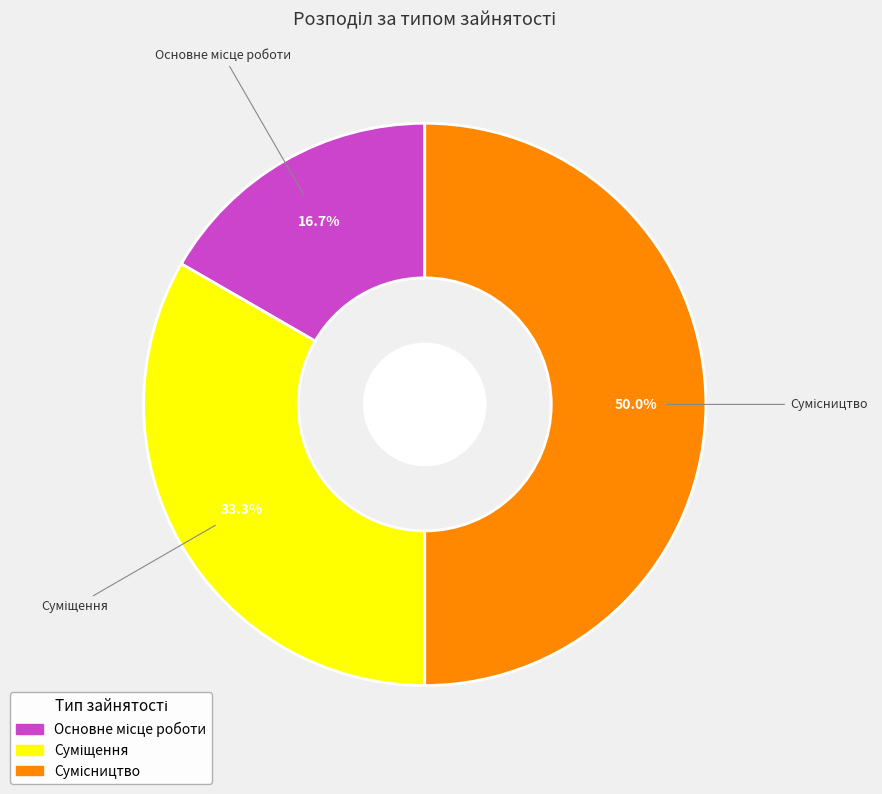

To the nearest percent, what is the difference between the largest and smallest slice percentages?

33%